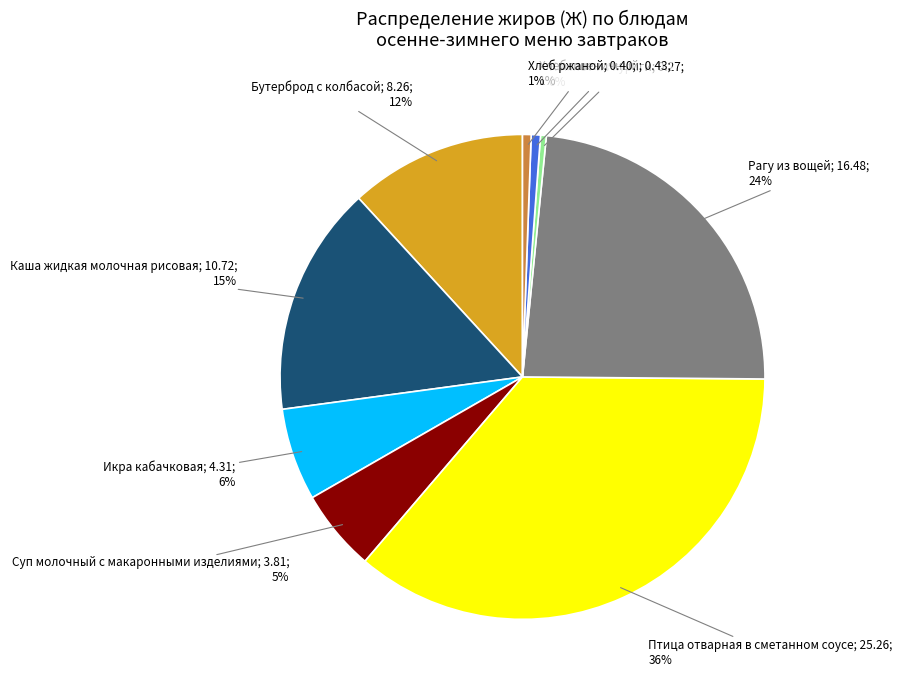

To the nearest percent, what is the difference between the largest and smallest slice percentages?

36%